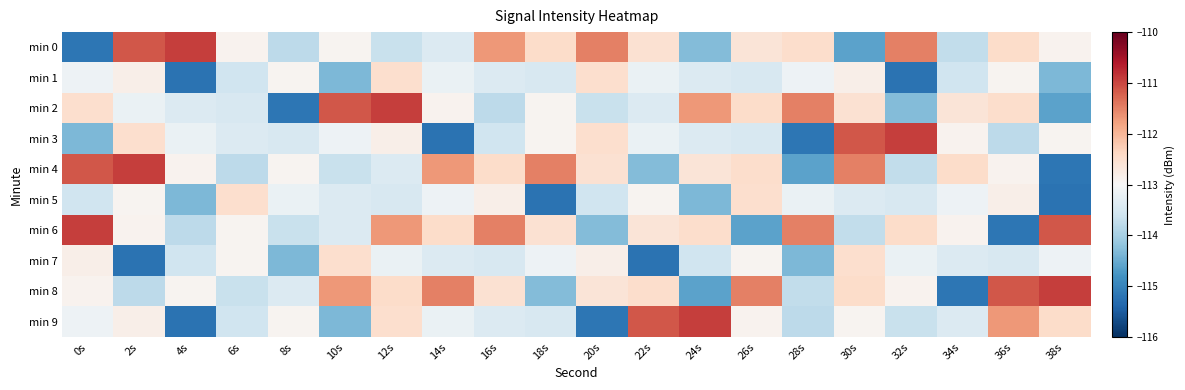

Reading left to right, transcribe all the data shown in this chart.

min 0: 0s=-115.2	2s=-111.1	4s=-110.9	6s=-112.9	8s=-113.8	10s=-112.9	12s=-113.7	14s=-113.4	16s=-111.7	18s=-112.4	20s=-111.5	22s=-112.5	24s=-114.3	26s=-112.6	28s=-112.5	30s=-114.6	32s=-111.5	34s=-113.7	36s=-112.4	38s=-112.9
min 1: 0s=-113.2	2s=-112.8	4s=-115.2	6s=-113.6	8s=-112.9	10s=-114.3	12s=-112.5	14s=-113.2	16s=-113.4	18s=-113.5	20s=-112.5	22s=-113.2	24s=-113.4	26s=-113.5	28s=-113.2	30s=-112.8	32s=-115.2	34s=-113.6	36s=-112.9	38s=-114.3
min 2: 0s=-112.5	2s=-113.2	4s=-113.4	6s=-113.5	8s=-115.2	10s=-111.1	12s=-110.9	14s=-112.9	16s=-113.8	18s=-112.9	20s=-113.7	22s=-113.4	24s=-111.7	26s=-112.4	28s=-111.5	30s=-112.5	32s=-114.3	34s=-112.6	36s=-112.5	38s=-114.6
min 3: 0s=-114.3	2s=-112.5	4s=-113.2	6s=-113.4	8s=-113.5	10s=-113.2	12s=-112.8	14s=-115.2	16s=-113.6	18s=-112.9	20s=-112.5	22s=-113.2	24s=-113.4	26s=-113.5	28s=-115.2	30s=-111.1	32s=-110.9	34s=-112.9	36s=-113.8	38s=-112.9
min 4: 0s=-111.1	2s=-110.9	4s=-112.9	6s=-113.8	8s=-112.9	10s=-113.7	12s=-113.4	14s=-111.7	16s=-112.4	18s=-111.5	20s=-112.5	22s=-114.3	24s=-112.6	26s=-112.5	28s=-114.6	30s=-111.5	32s=-113.7	34s=-112.4	36s=-112.9	38s=-115.2
min 5: 0s=-113.6	2s=-112.9	4s=-114.3	6s=-112.5	8s=-113.2	10s=-113.4	12s=-113.5	14s=-113.2	16s=-112.8	18s=-115.2	20s=-113.6	22s=-112.9	24s=-114.3	26s=-112.5	28s=-113.2	30s=-113.4	32s=-113.5	34s=-113.2	36s=-112.8	38s=-115.2
min 6: 0s=-110.9	2s=-112.9	4s=-113.8	6s=-112.9	8s=-113.7	10s=-113.4	12s=-111.7	14s=-112.4	16s=-111.5	18s=-112.5	20s=-114.3	22s=-112.6	24s=-112.5	26s=-114.6	28s=-111.5	30s=-113.7	32s=-112.4	34s=-112.9	36s=-115.2	38s=-111.1
min 7: 0s=-112.8	2s=-115.2	4s=-113.6	6s=-112.9	8s=-114.3	10s=-112.5	12s=-113.2	14s=-113.4	16s=-113.5	18s=-113.2	20s=-112.8	22s=-115.2	24s=-113.6	26s=-112.9	28s=-114.3	30s=-112.5	32s=-113.2	34s=-113.4	36s=-113.5	38s=-113.2
min 8: 0s=-112.9	2s=-113.8	4s=-112.9	6s=-113.7	8s=-113.4	10s=-111.7	12s=-112.4	14s=-111.5	16s=-112.5	18s=-114.3	20s=-112.6	22s=-112.5	24s=-114.6	26s=-111.5	28s=-113.7	30s=-112.4	32s=-112.9	34s=-115.2	36s=-111.1	38s=-110.9
min 9: 0s=-113.2	2s=-112.8	4s=-115.2	6s=-113.6	8s=-112.9	10s=-114.3	12s=-112.5	14s=-113.2	16s=-113.4	18s=-113.5	20s=-115.2	22s=-111.1	24s=-110.9	26s=-112.9	28s=-113.8	30s=-112.9	32s=-113.7	34s=-113.4	36s=-111.7	38s=-112.4